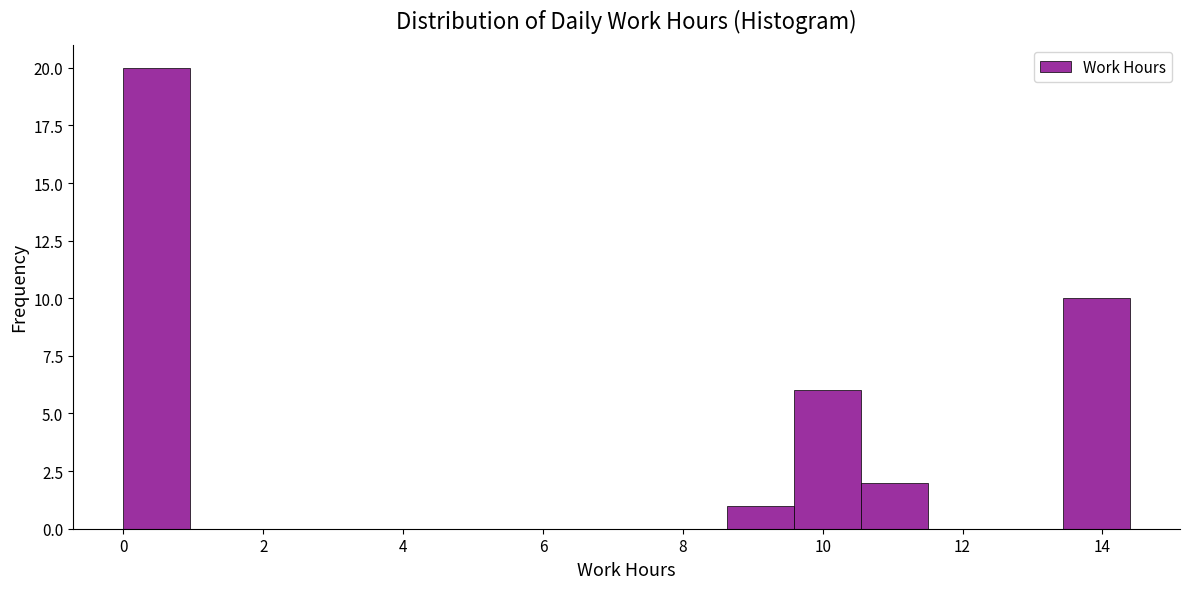

Reading left to right, transcribe this chart: for each bar, give the range it covers on the x-axis and its height. Neither the bar edges nor the heights are printed on the chart, so give them approximately, as read against the axes.

0.0 to 1.0: 20
1.0 to 2.0: 0
2.0 to 2.8: 0
2.8 to 3.8: 0
3.8 to 4.8: 0
4.8 to 5.8: 0
5.8 to 6.8: 0
6.8 to 7.6: 0
7.6 to 8.6: 0
8.6 to 9.6: 1
9.6 to 10.6: 6
10.6 to 11.6: 2
11.6 to 12.4: 0
12.4 to 13.4: 0
13.4 to 14.4: 10